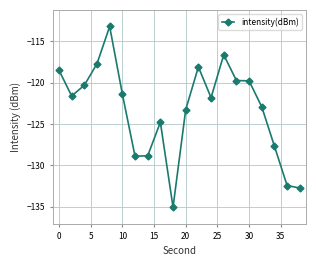

True or false: the data has more than 0 interior local peaks.

True